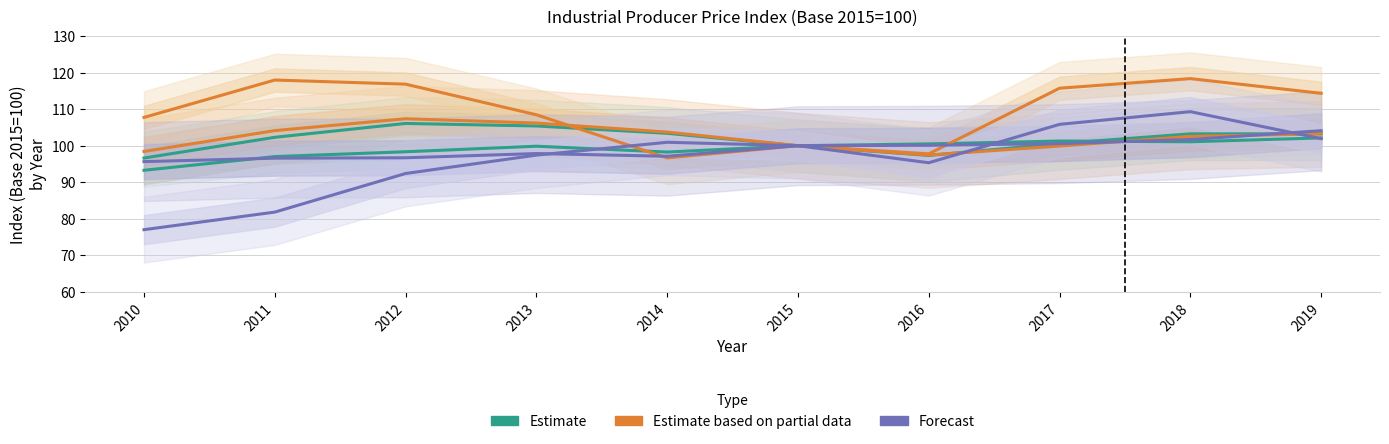

What is the approximate value of Forecast at 2019?

104.1